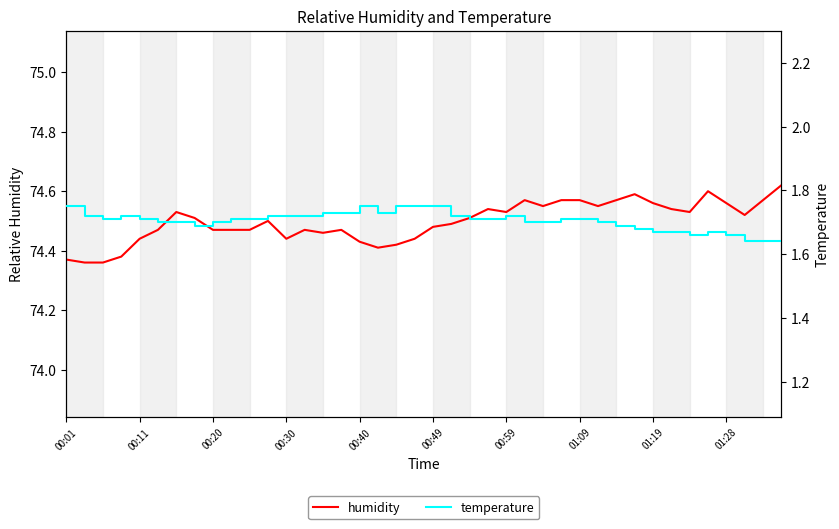

The temperature series shows 1.7 at 14. True or false?

True